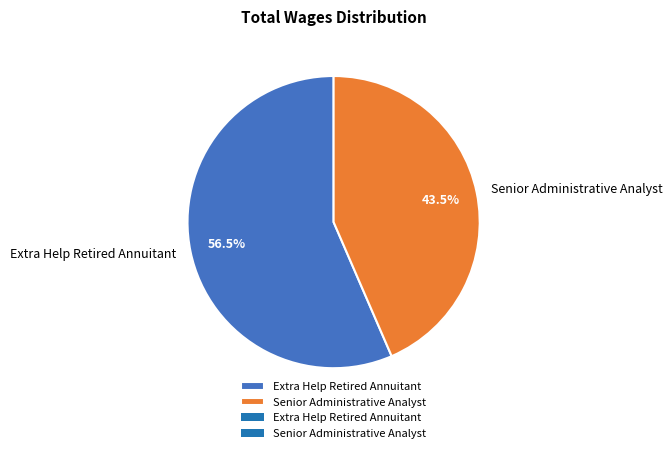

Do Senior Administrative Analyst and Extra Help Retired Annuitant together represent more than half of the pie?

Yes